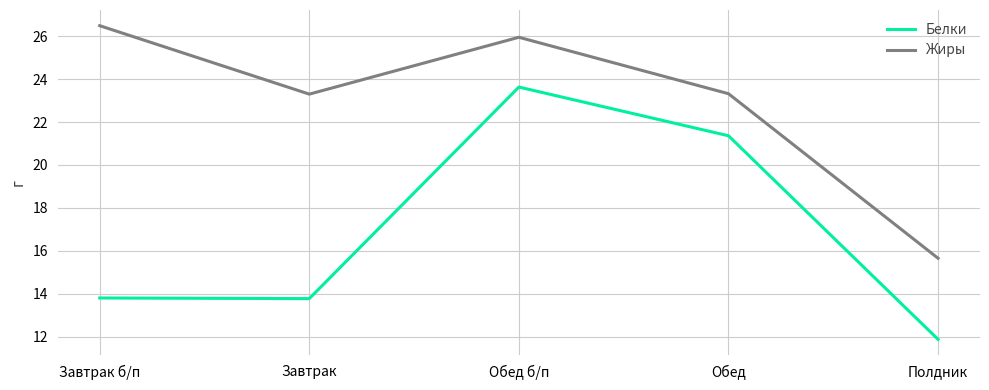

True or false: Белки and Жиры intersect in this chart.

False